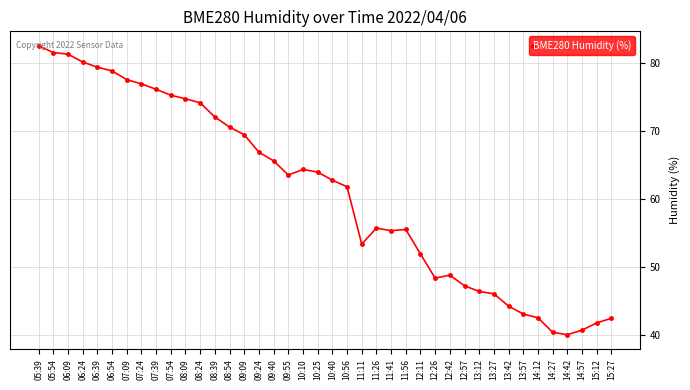

True or false: the data has more than 2 interior local peaks.

True